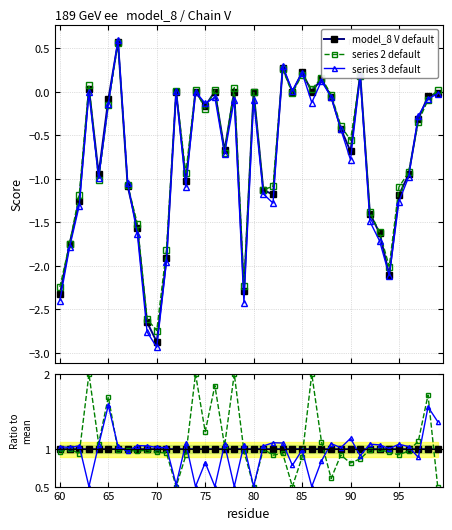

Where is the first local minimum for series 3 default?

60